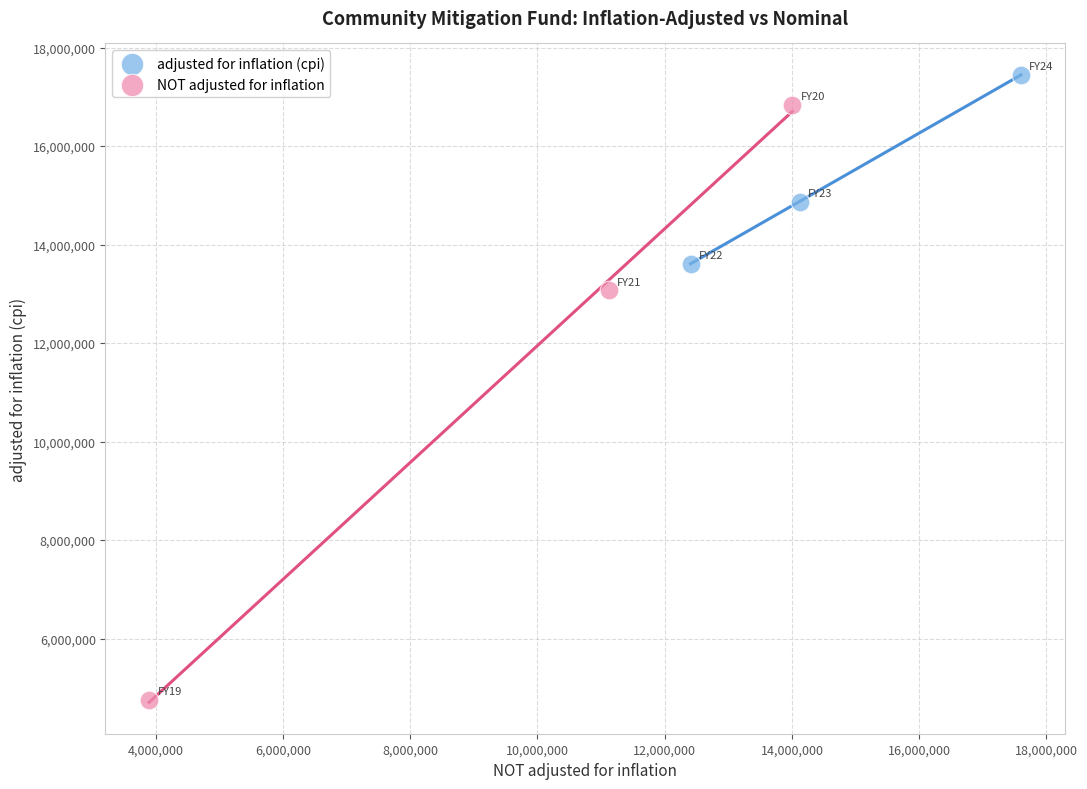

Which series has the widest spread of Y values?

NOT adjusted for inflation